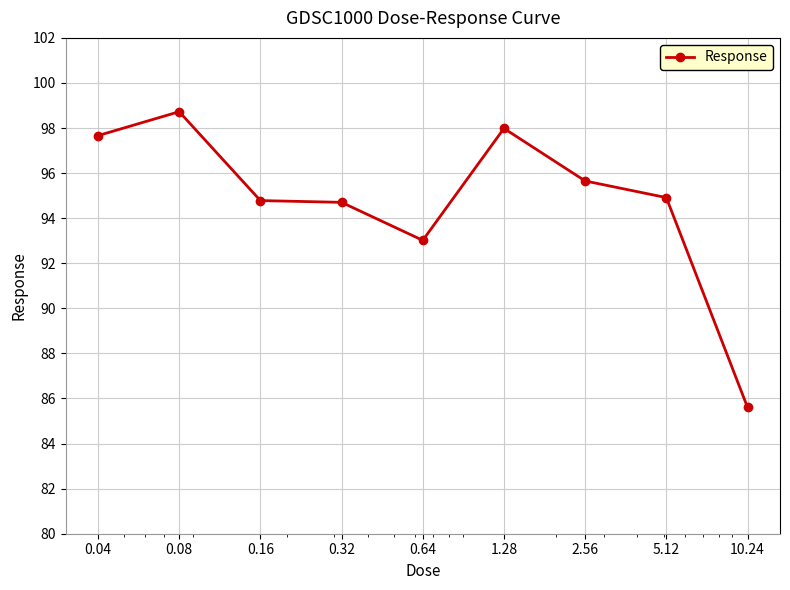

What is the value of the 7th point from the left?

95.7